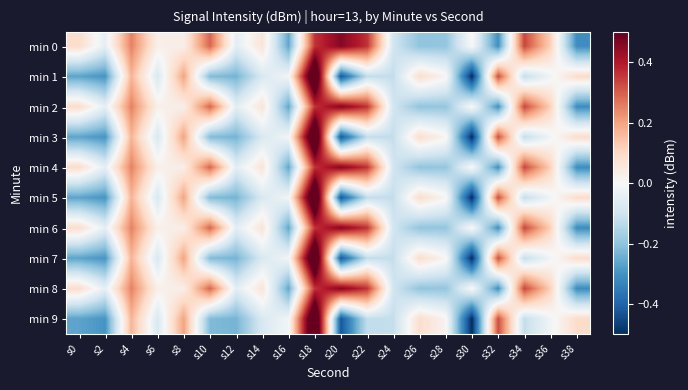

At which category does the chart reach its peak across all series?

s18